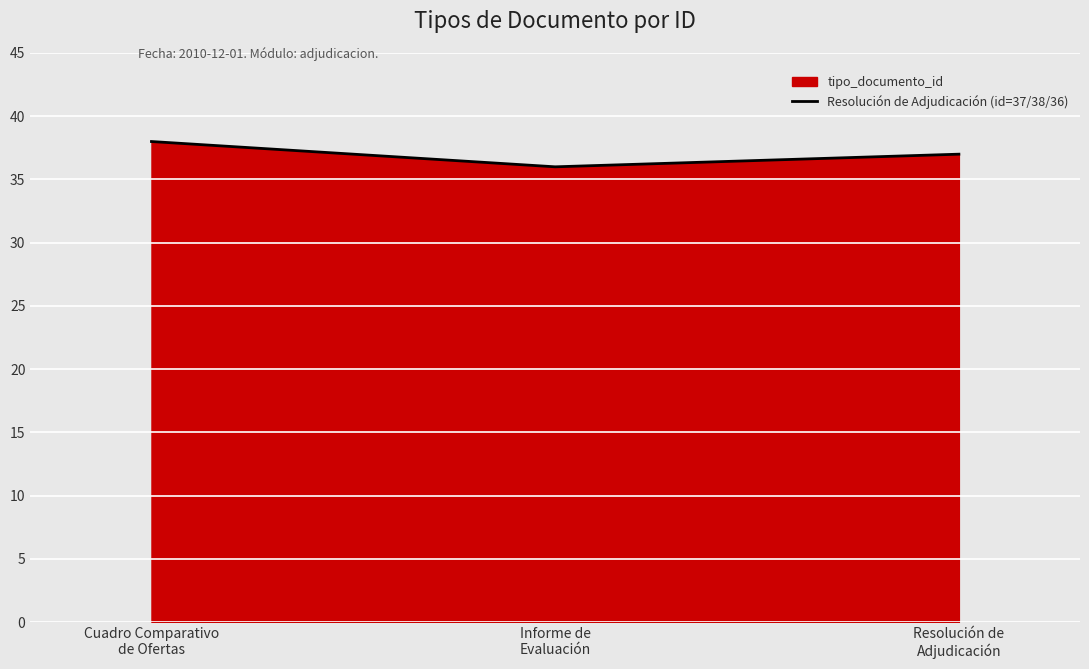

Rank the categories by value from highest to lowest.

Cuadro Comparativo
de Ofertas, Resolución de
Adjudicación, Informe de
Evaluación